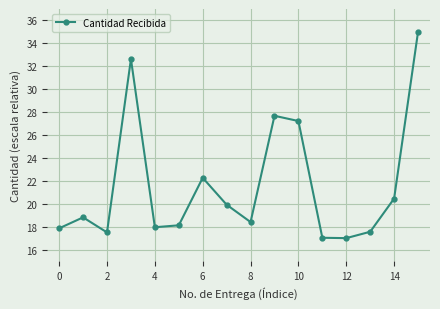

What is the sum of all values?

345.4